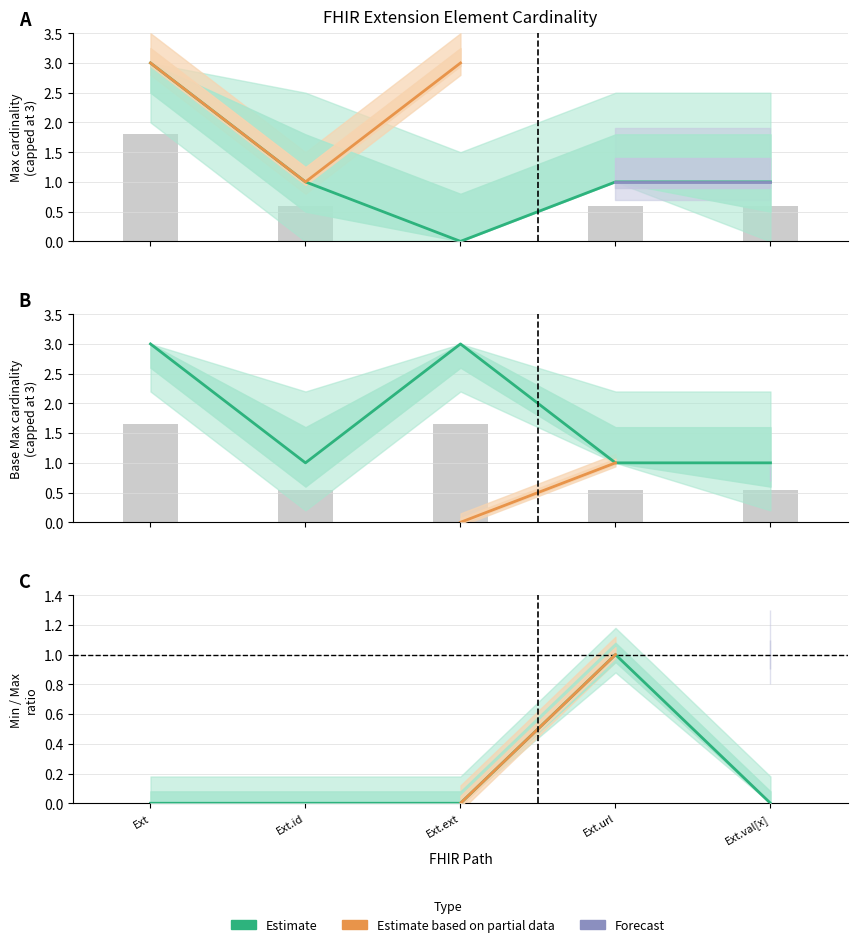

How many data points in Base Max_numeric are above 1?

2